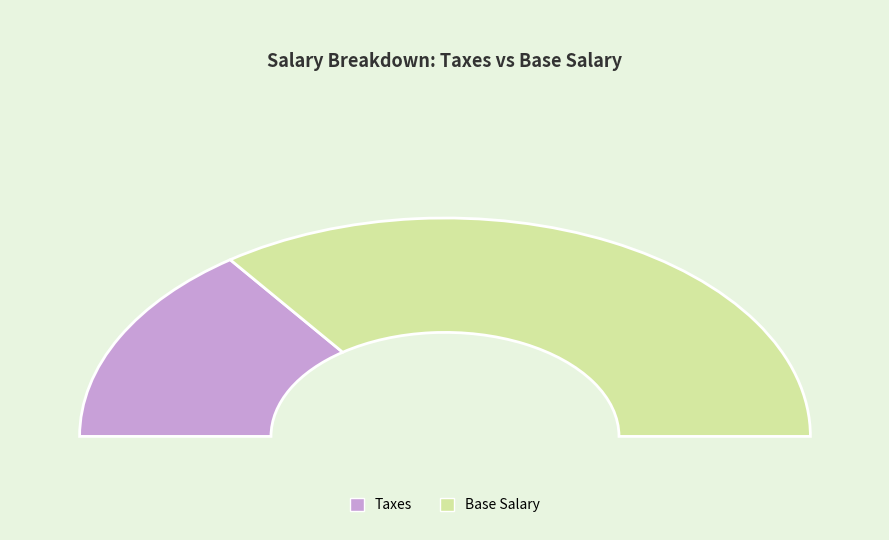

What is the largest slice in the pie chart?

Base Salary